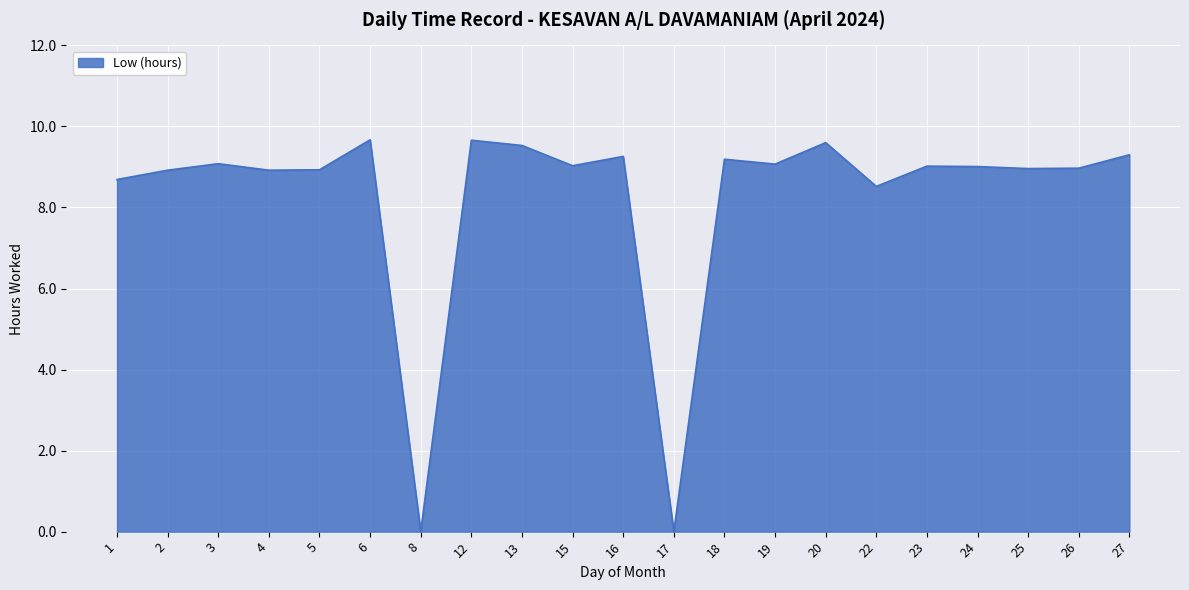

Approximately how many times larger is the value at 16 compared to 4?

1.0